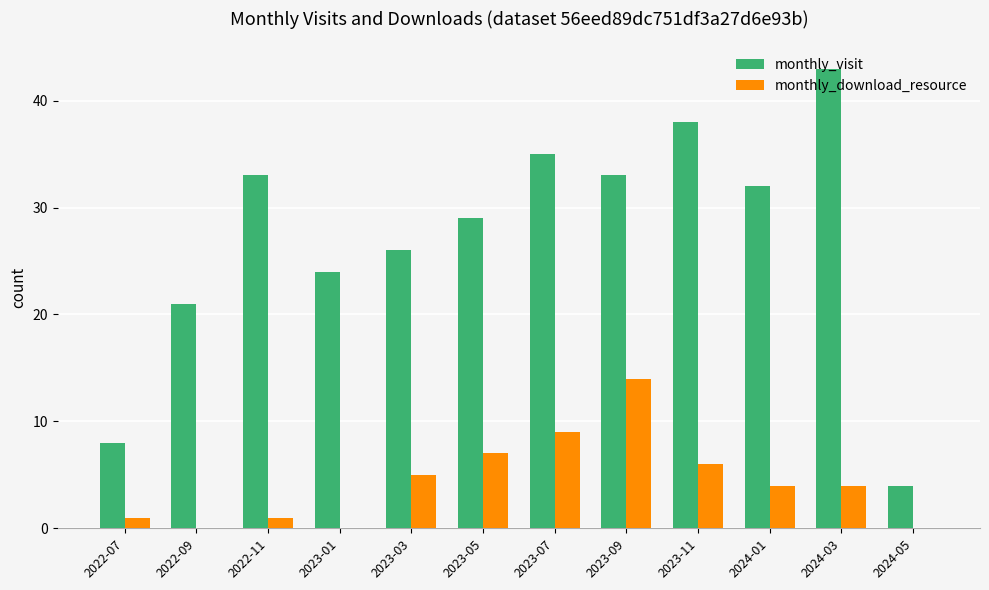

Is the value of monthly_visit at 2023-05 greater than the value of monthly_download_resource at 2024-05?

Yes